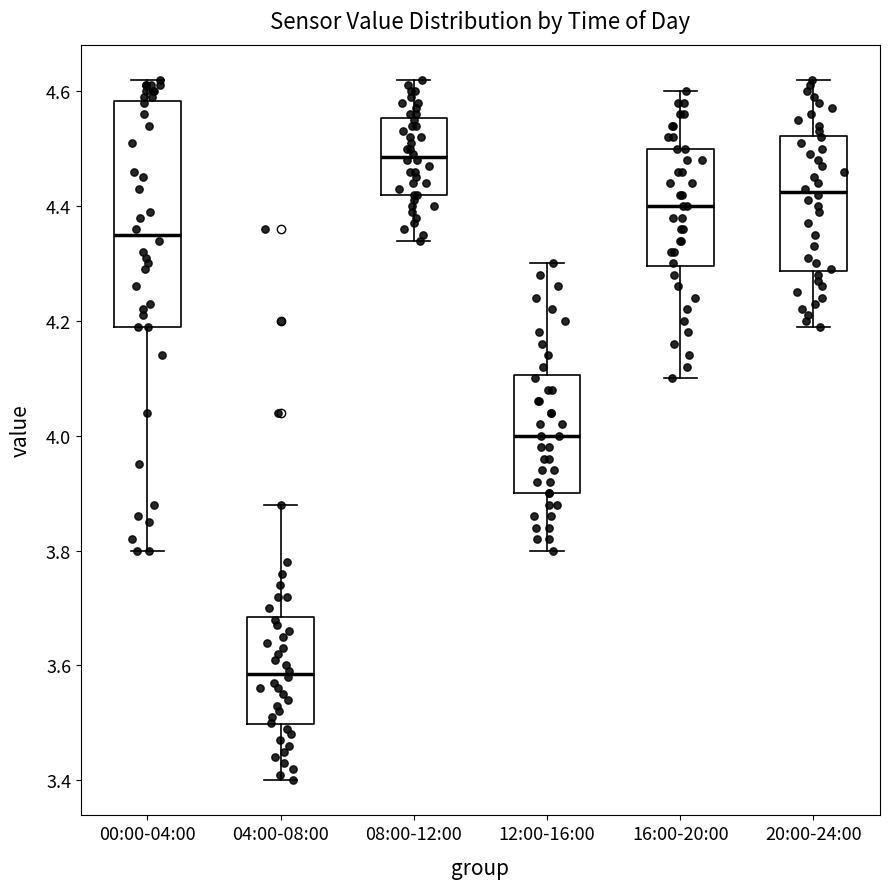

Reading left to right, transcribe this box plot: for each box, give where its median line is, the range the box spans, and where its two whiskers end, as read against the y-axis. The values are not printed on the chart, so give them approximately, as read against the axis.

00:00-04:00: median 4.36, box 4.20 to 4.58, whiskers 3.80 to 4.62
04:00-08:00: median 3.58, box 3.50 to 3.68, whiskers 3.40 to 3.88
08:00-12:00: median 4.48, box 4.42 to 4.56, whiskers 4.34 to 4.62
12:00-16:00: median 4.00, box 3.90 to 4.10, whiskers 3.80 to 4.30
16:00-20:00: median 4.40, box 4.30 to 4.50, whiskers 4.10 to 4.60
20:00-24:00: median 4.42, box 4.28 to 4.52, whiskers 4.20 to 4.62